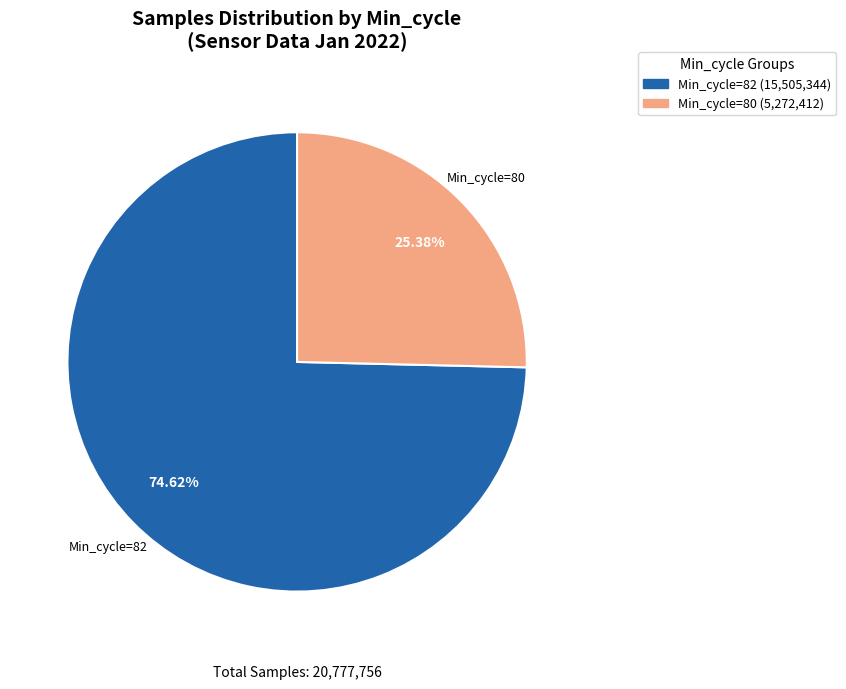

Is there any slice that represents more than half of the pie?

Yes